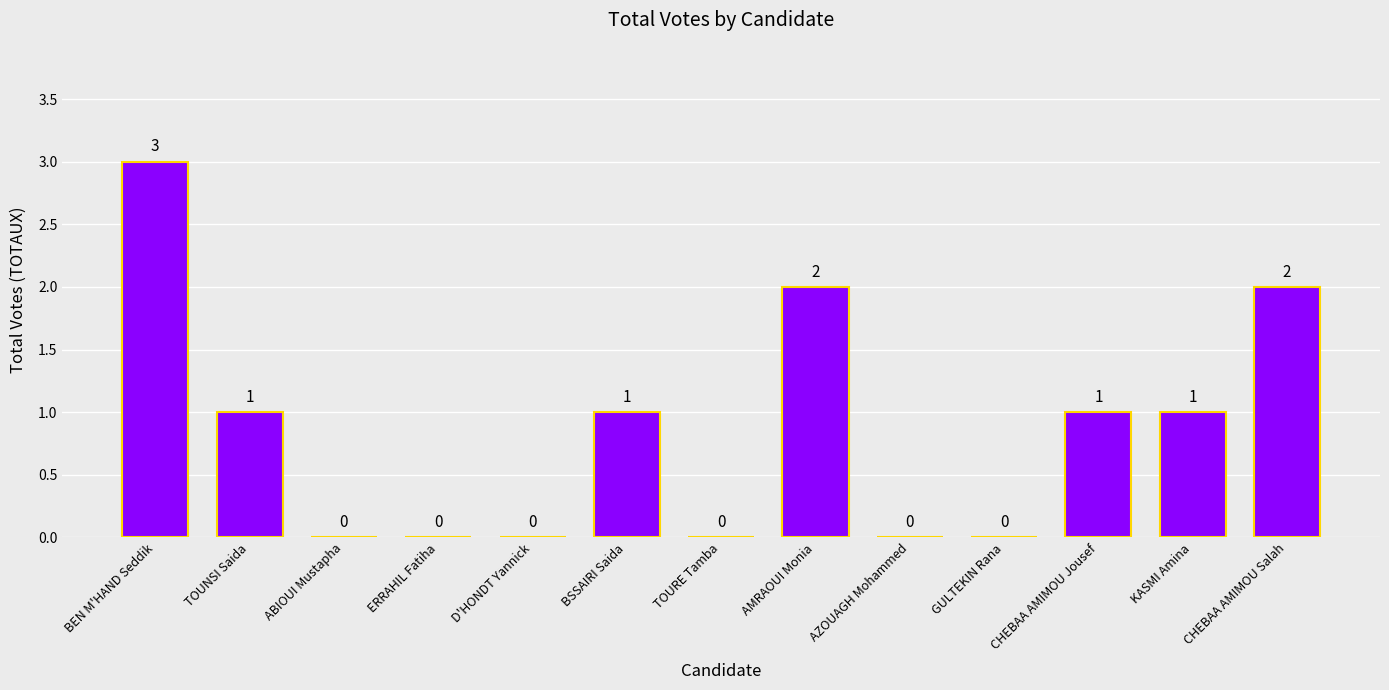

What is the sum of all values?

11